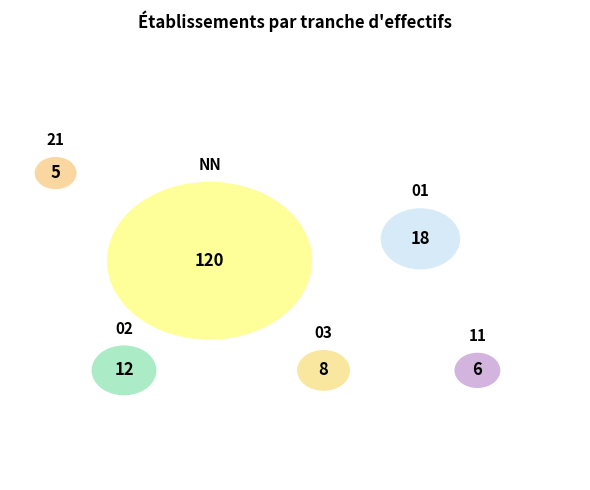

Is there any slice that represents more than half of the pie?

Yes